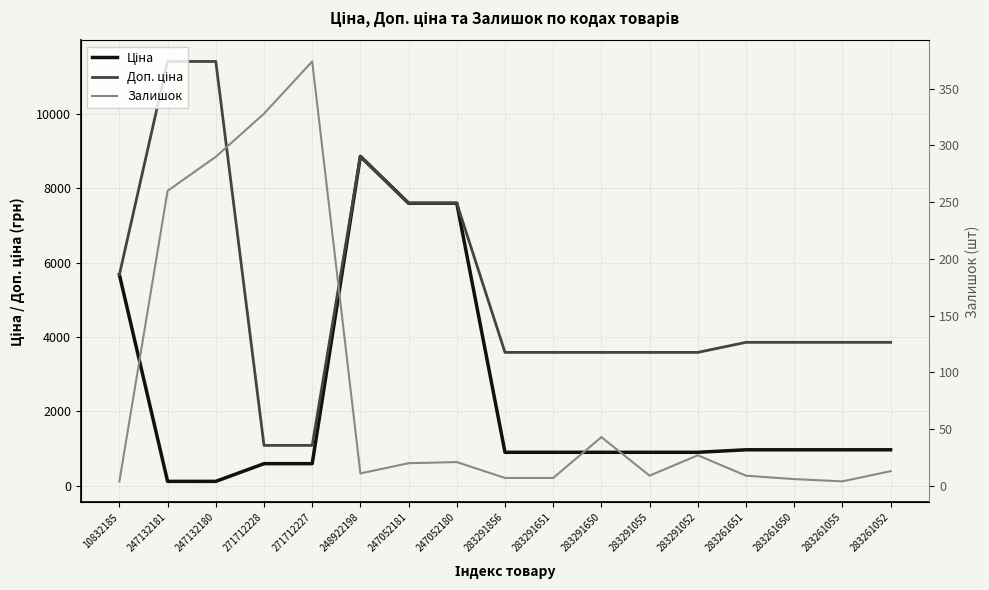

Read the Ціна value at 247052180.

7596.5